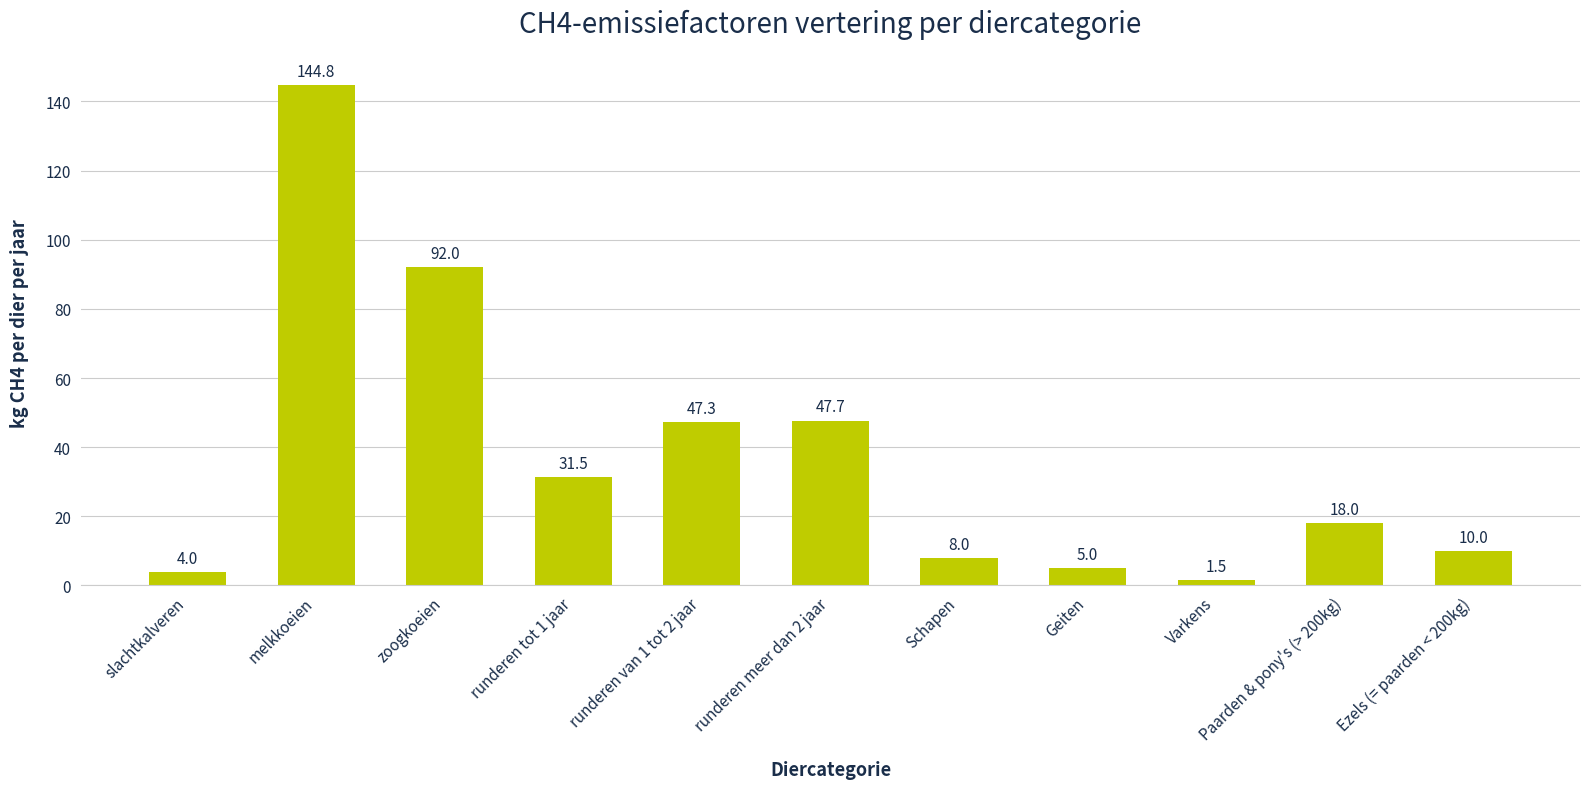

Reading left to right, what are all the values shown in this chart?

4.0	144.8	92.0	31.5	47.3	47.7	8.0	5.0	1.5	18.0	10.0